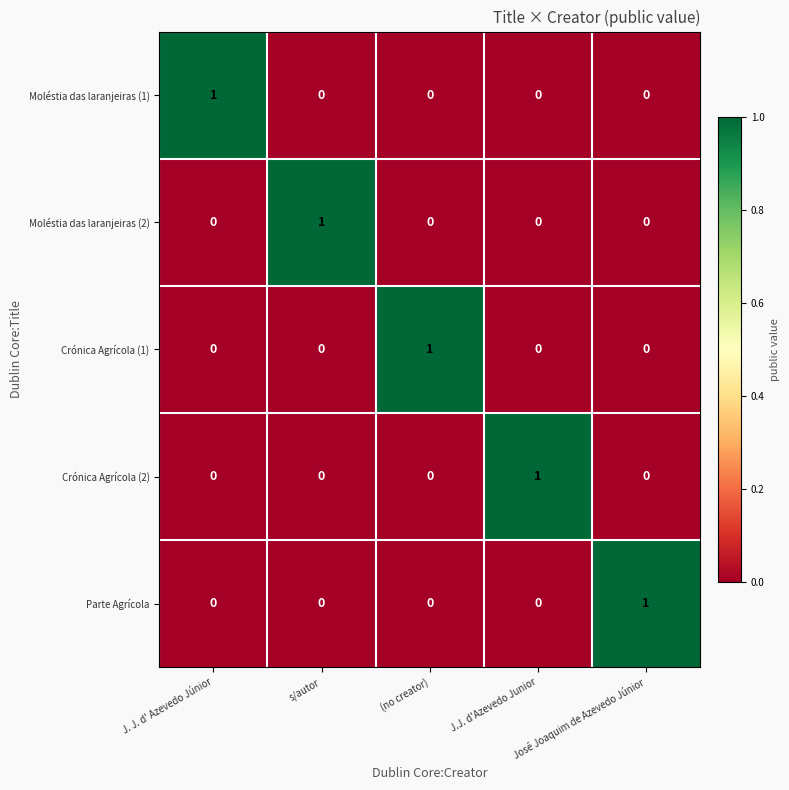

Count the number of data series in this chart.

5